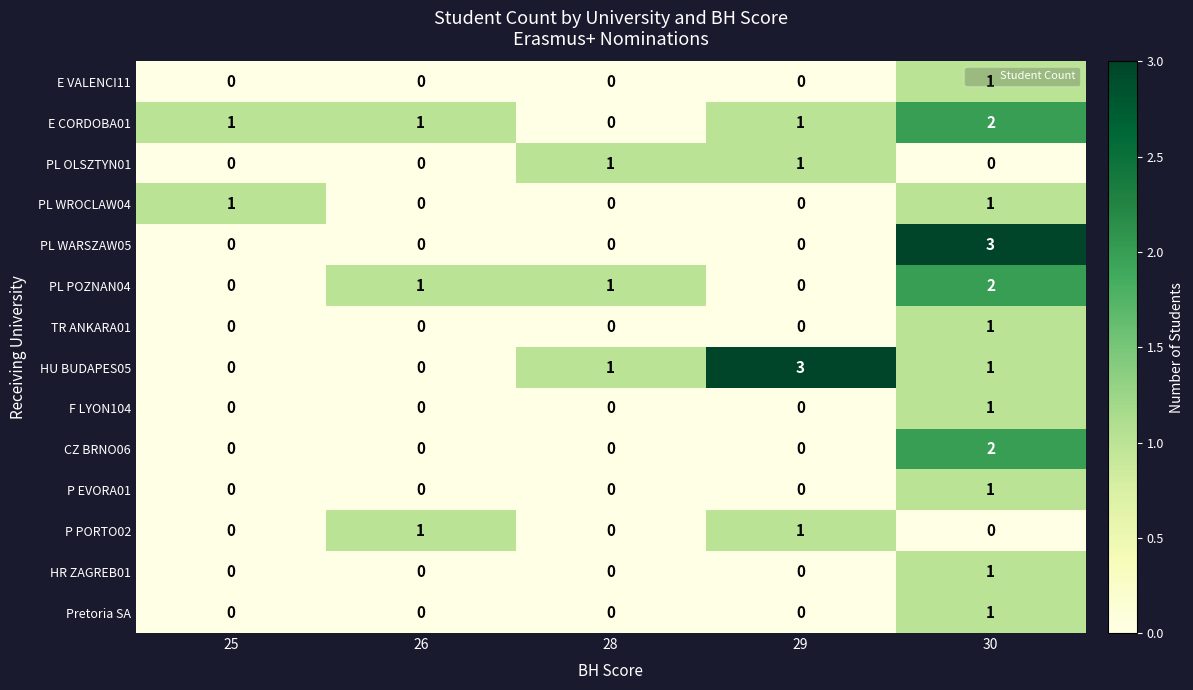

At which label does PL POZNAN04 reach its peak?

30